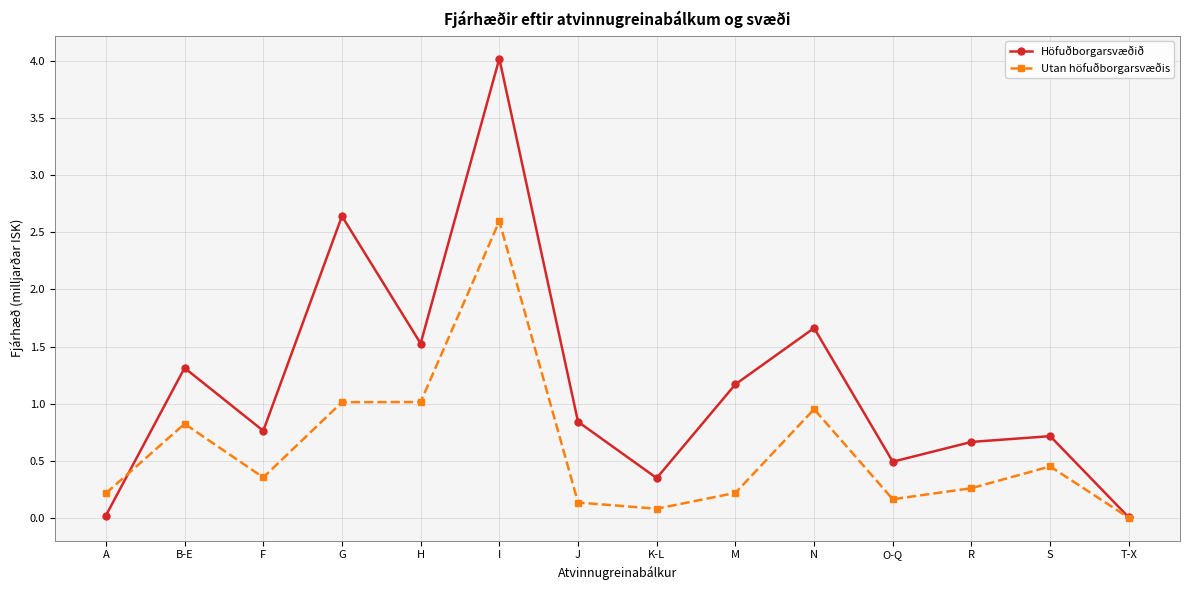

Rank the series by their maximum value, from highest to lowest.

Höfuðborgarsvæðið, Utan höfuðborgarsvæðis